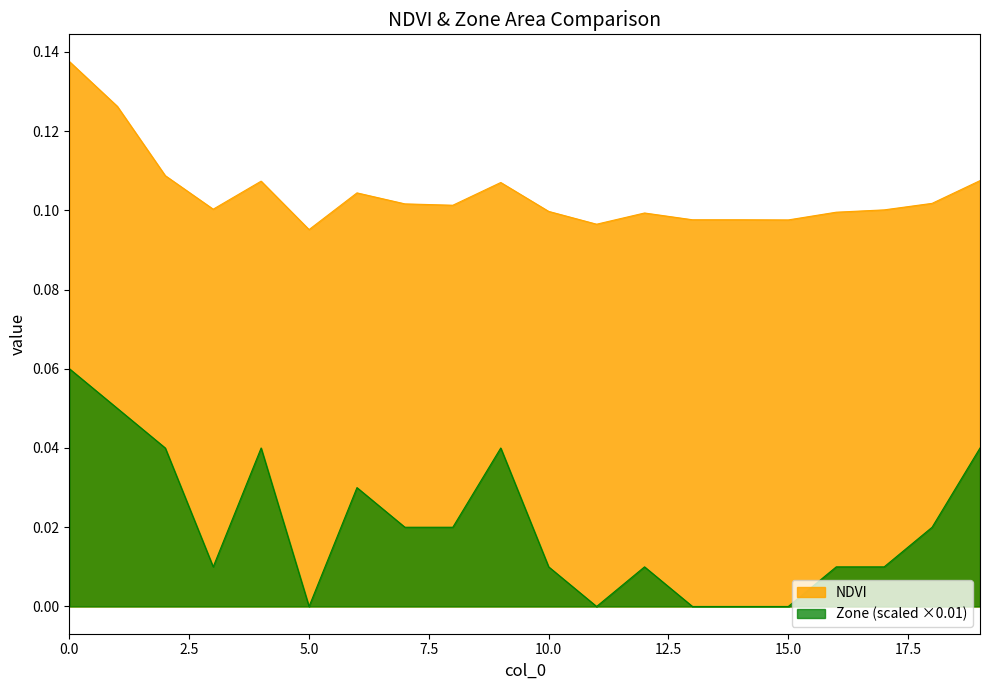

At which category does NDVI reach its first local valley?

3